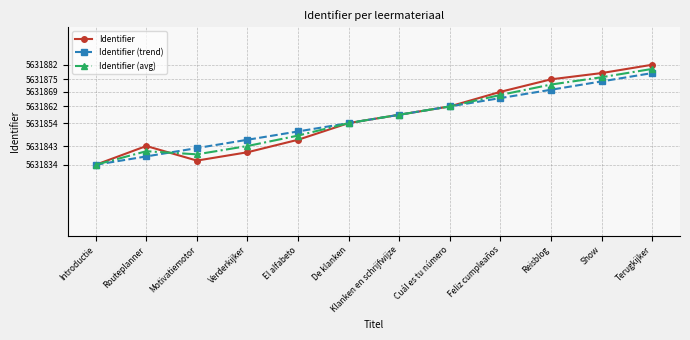

Which series has the widest spread of values?

Identifier